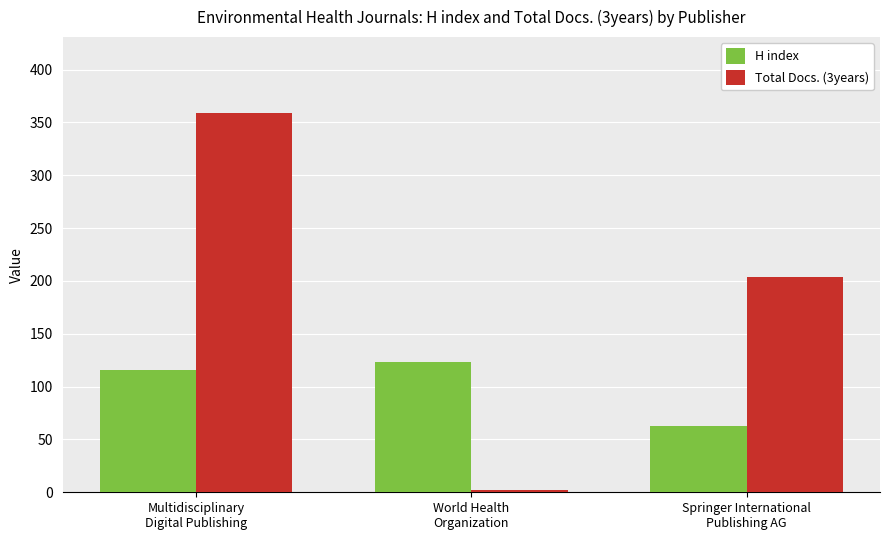

What is the difference between the Total Docs. (3years) values at World Health
Organization and Springer International
Publishing AG?

202